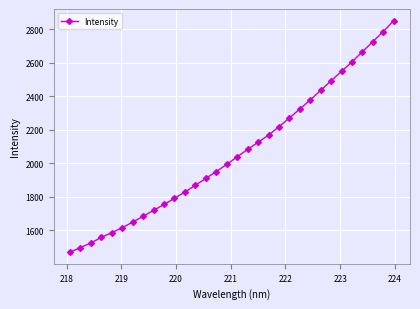

What is the smallest value displayed?

1469.9